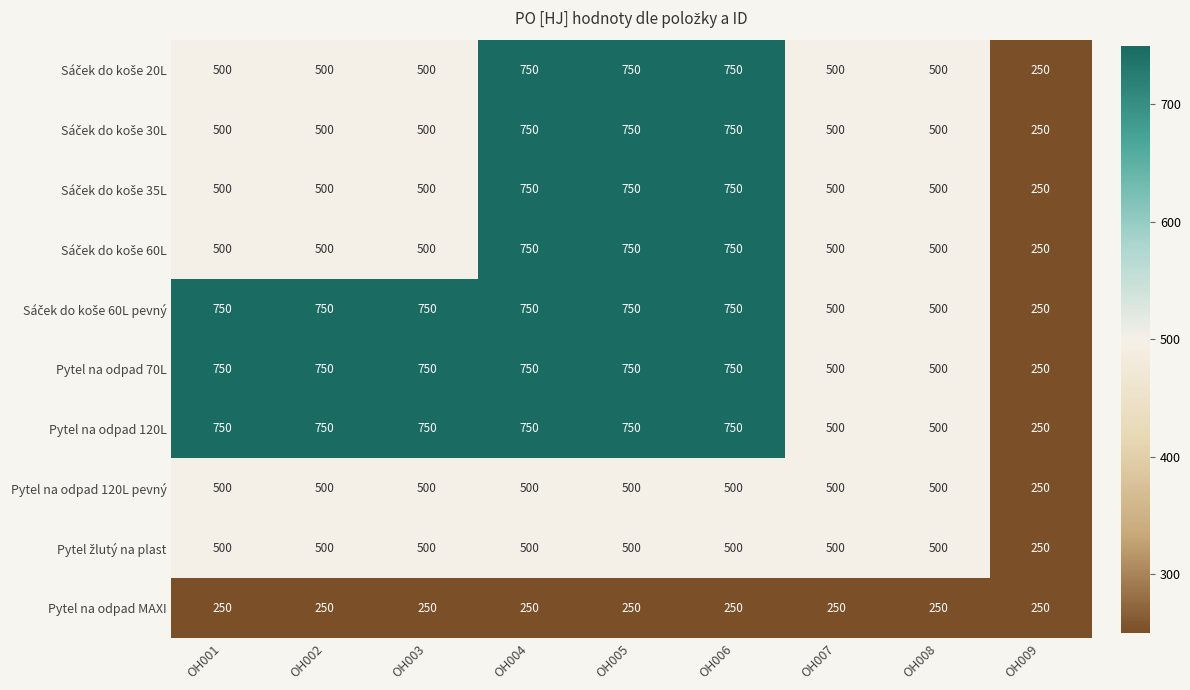

The Pytel na odpad MAXI series shows 423 at OH004. True or false?

False